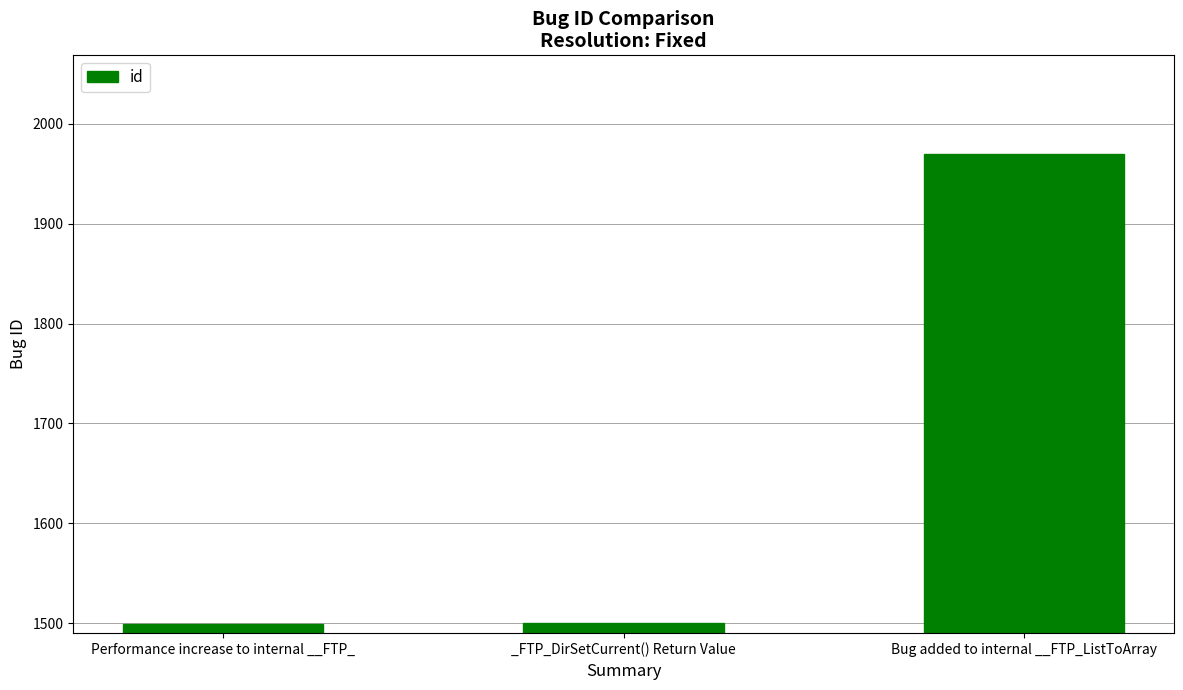

What position from the left is _FTP_DirSetCurrent() Return Value?

2